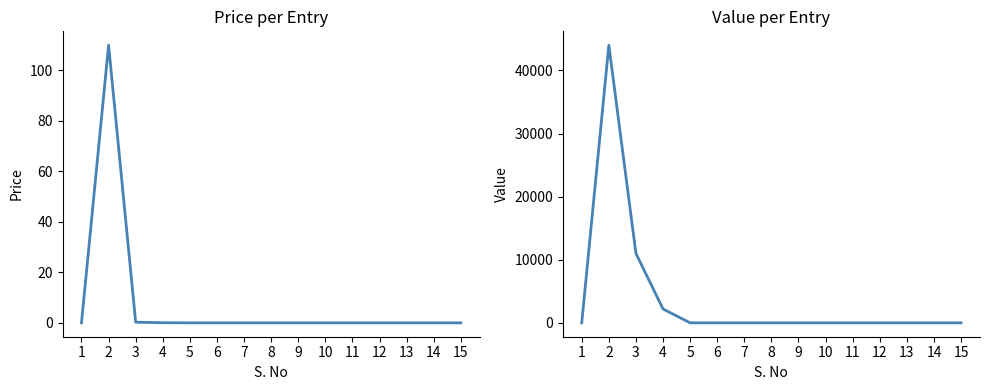

Reading left to right, extract all data points from this chart.

Price: 0.0	110.0	0.2	0.1	0.0	0.0	0.0	0.0	0.0	0.0	0.0	0.0	0.0	0.0	0.0
Value: 0.0	44000.0	11000.0	2200.0	0.0	0.0	0.0	0.0	0.0	0.0	0.0	0.0	0.0	0.0	0.0